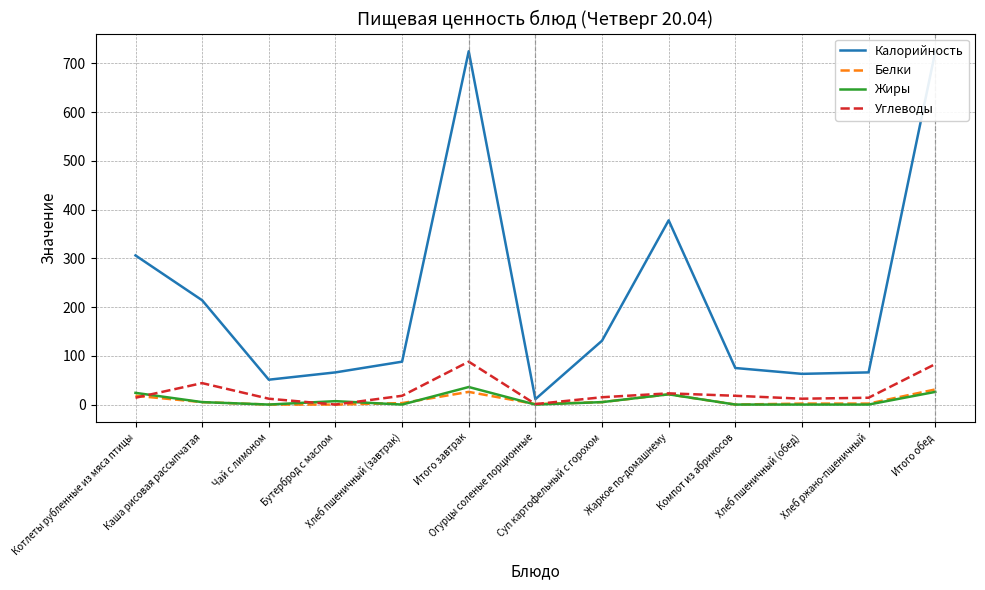

What is the greatest value displayed?

725